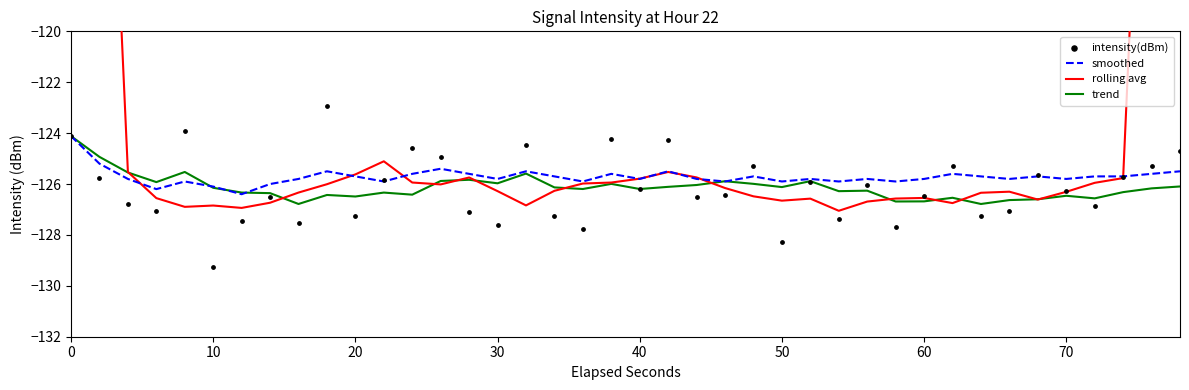

What is the minimum value for smoothed?

-126.4